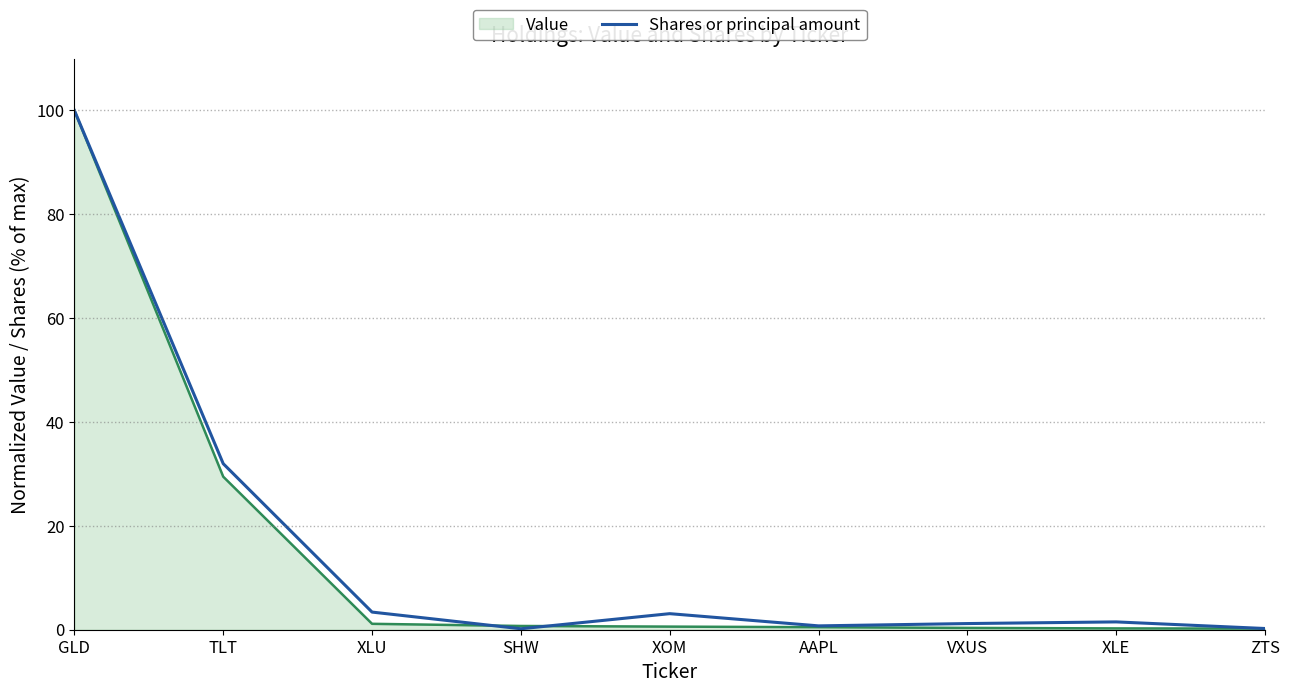

What is the maximum value shown in the chart?

100.0